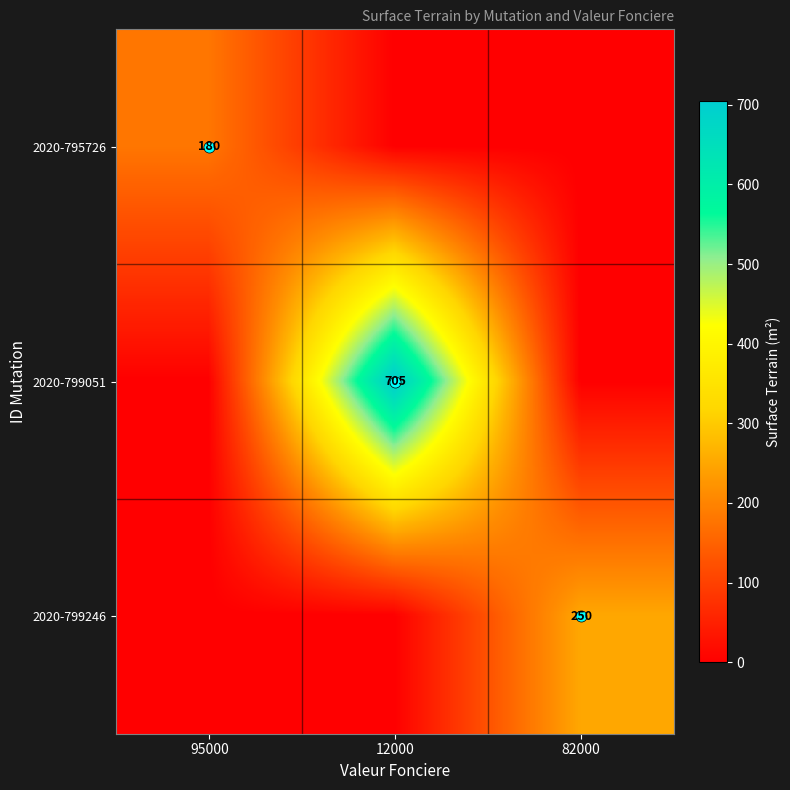

Which category has the highest value in the 2020-799246 series?

82000